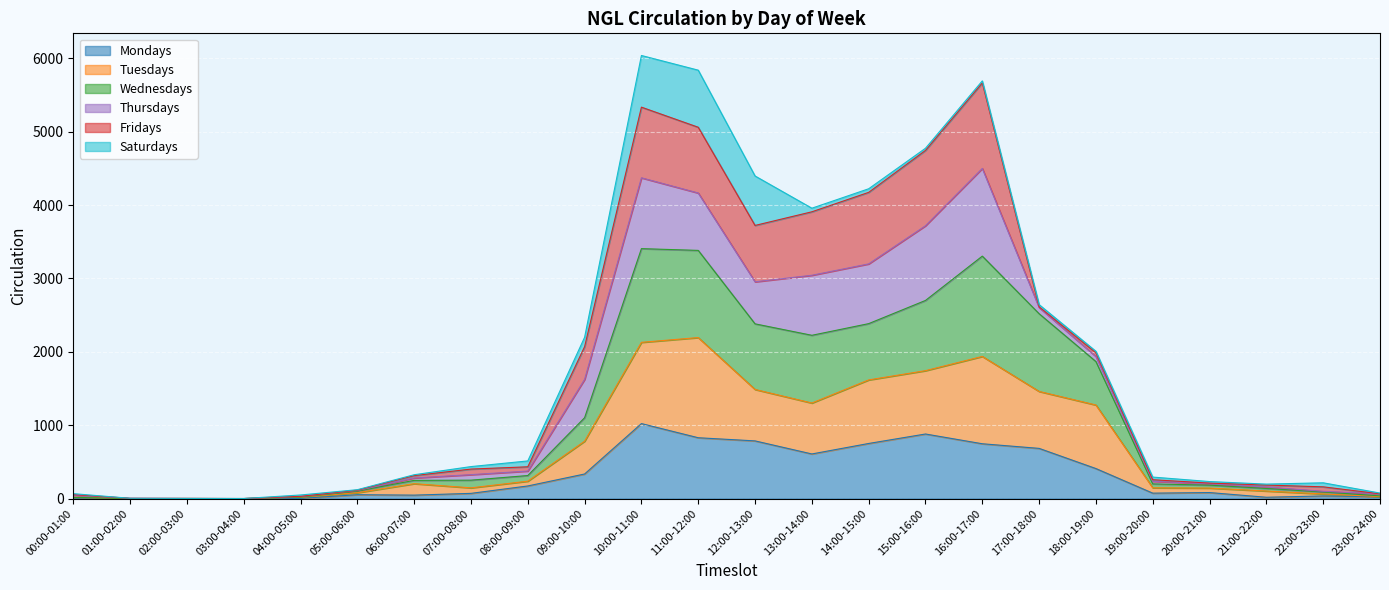

What are all the series names shown in the legend?

Mondays, Tuesdays, Wednesdays, Thursdays, Fridays, Saturdays